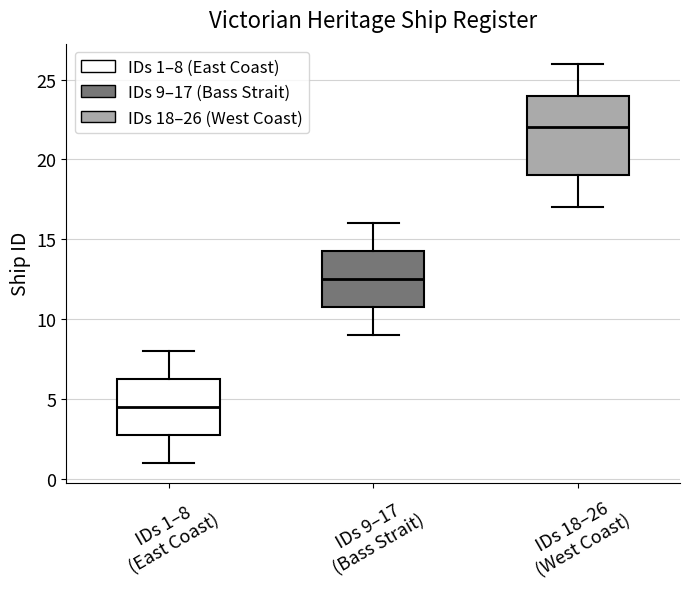

Reading left to right, read every box against the y-axis: the position of its median line, the range the box covers, and the ends of its whiskers. The values are not printed on the chart, so give them approximately, as read against the axis.

IDs 1–8 (East Coast): median 4.5, box 3.0 to 6.5, whiskers 1.0 to 8.0
IDs 9–17 (Bass Strait): median 12.5, box 11.0 to 14.5, whiskers 9.0 to 16.0
IDs 18–26 (West Coast): median 22.0, box 19.0 to 24.0, whiskers 17.0 to 26.0